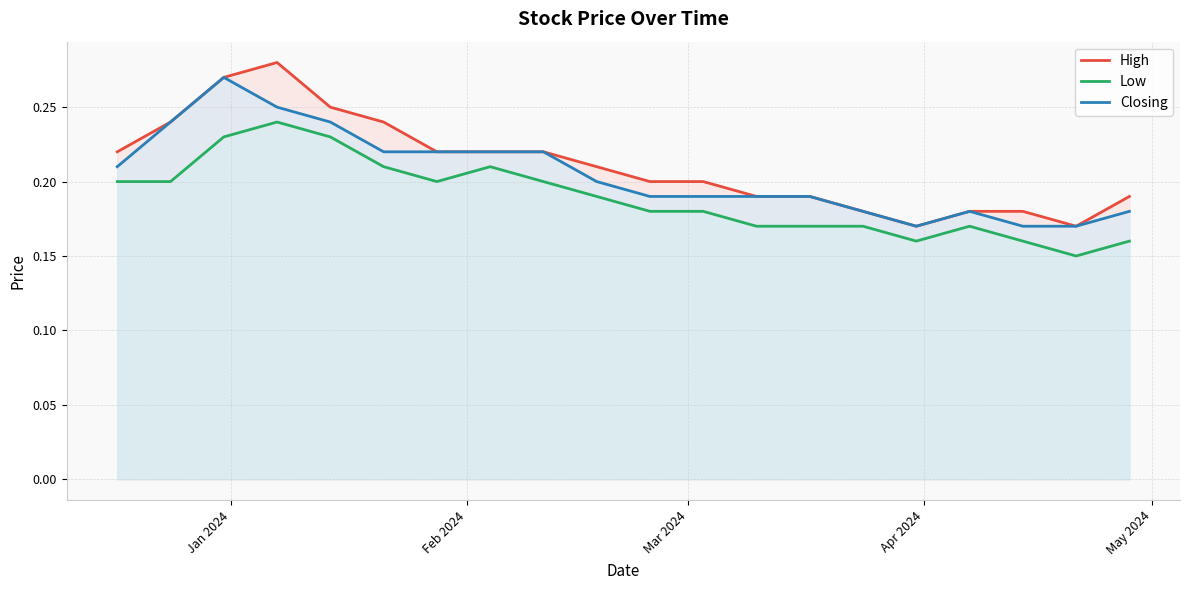

In Low, how many points are higher than both neighbors (excluding endpoints)?

3